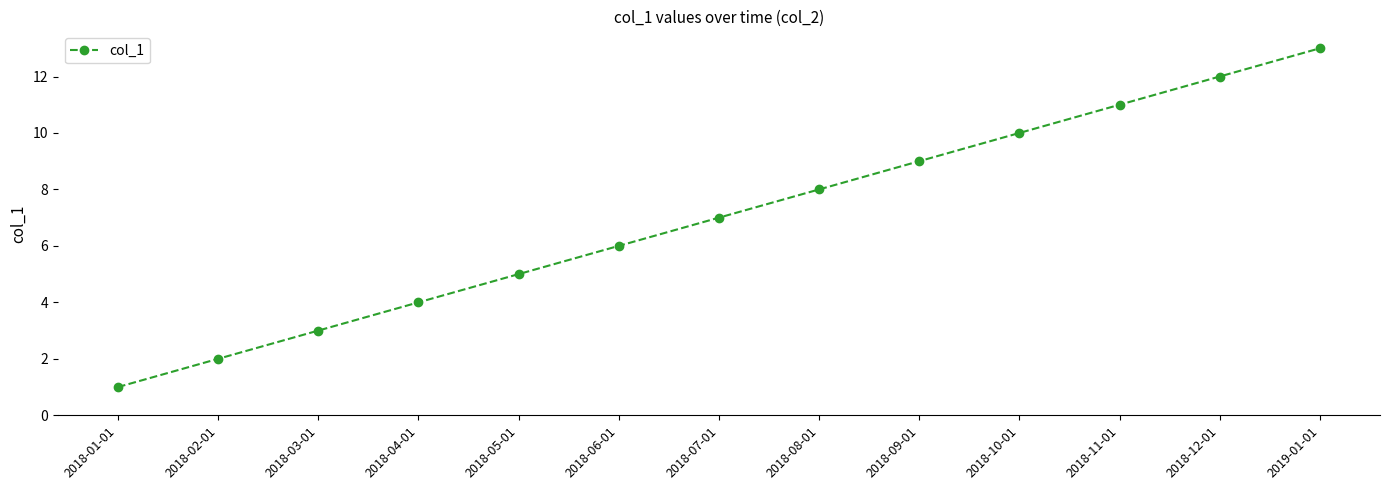

Rank the categories by value from highest to lowest.

2019-01-01, 2018-12-01, 2018-11-01, 2018-10-01, 2018-09-01, 2018-08-01, 2018-07-01, 2018-06-01, 2018-05-01, 2018-04-01, 2018-03-01, 2018-02-01, 2018-01-01